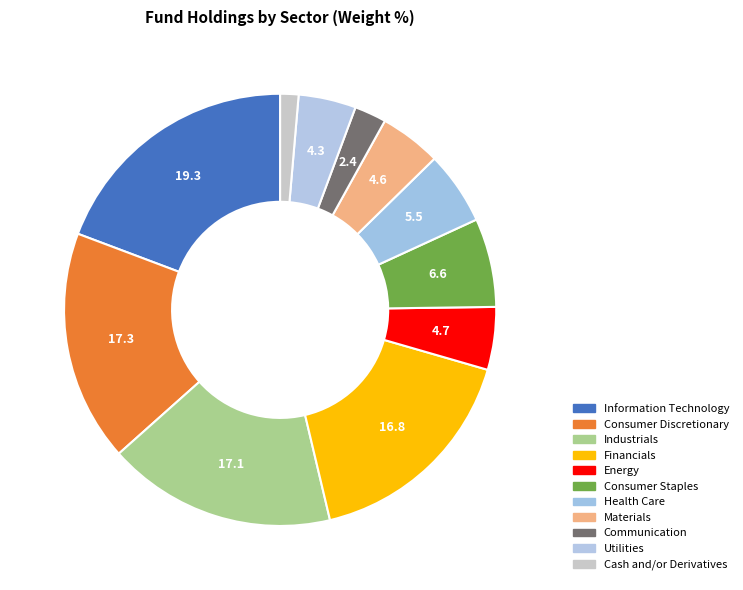

To the nearest percent, what portion does Health Care represent?

5%